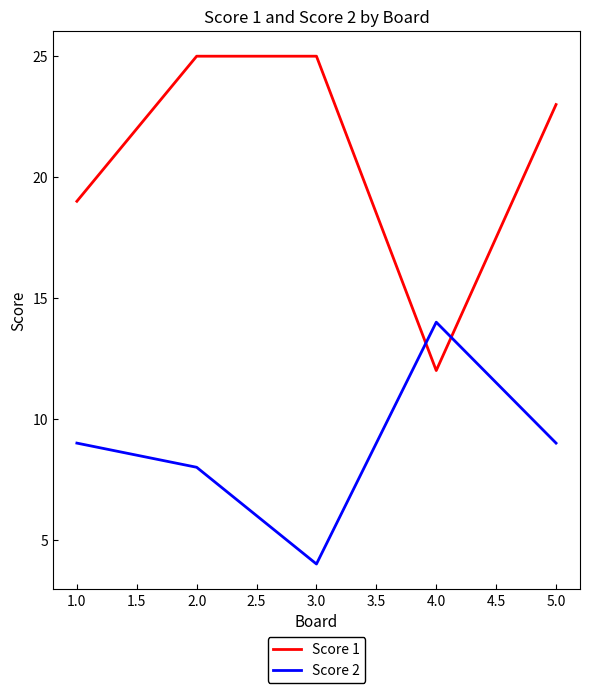

Where does the Score 1 series first go above 23?

2.0